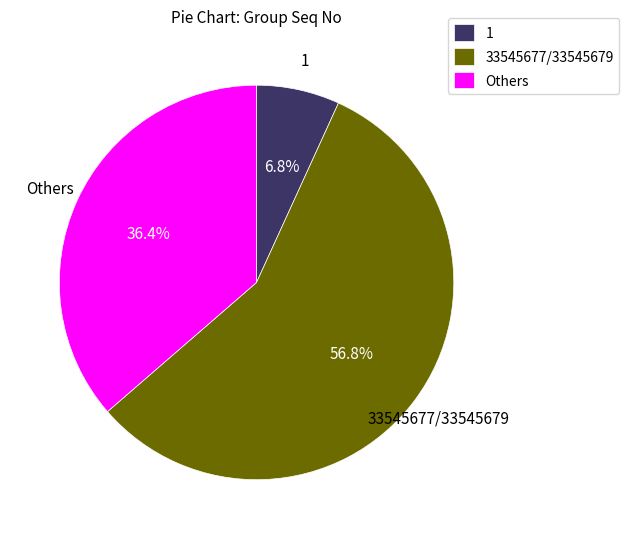

Between 33545677/33545679 and Others, which is larger?

33545677/33545679